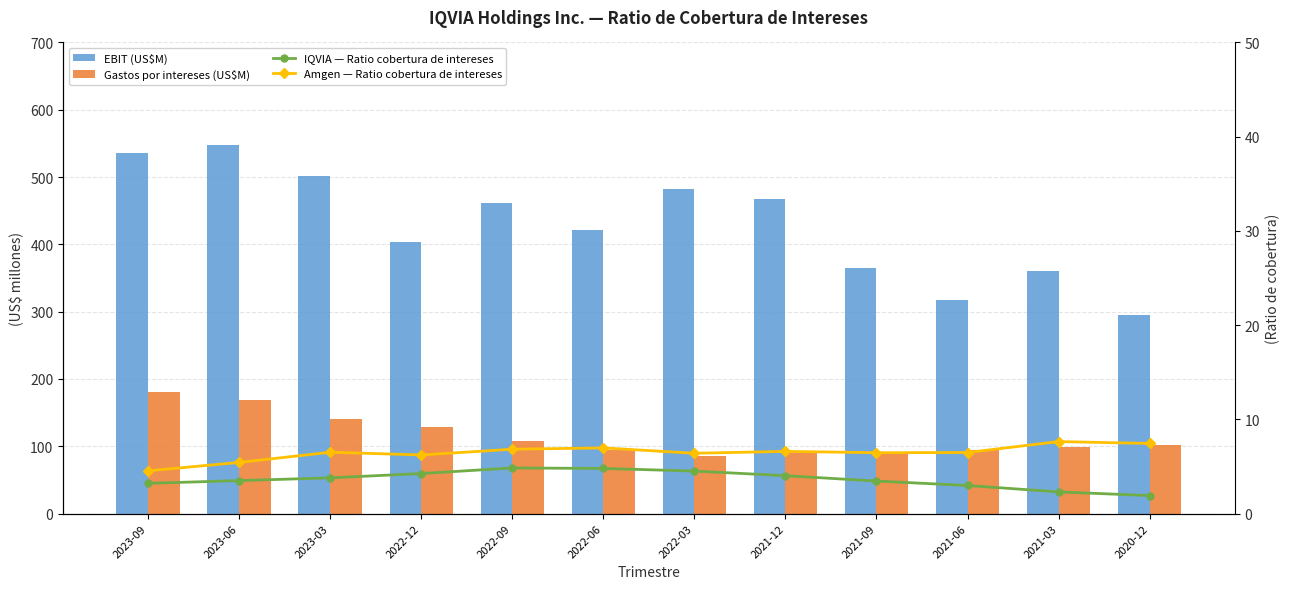

What is the label of the 11th bar from the left?

2021-03